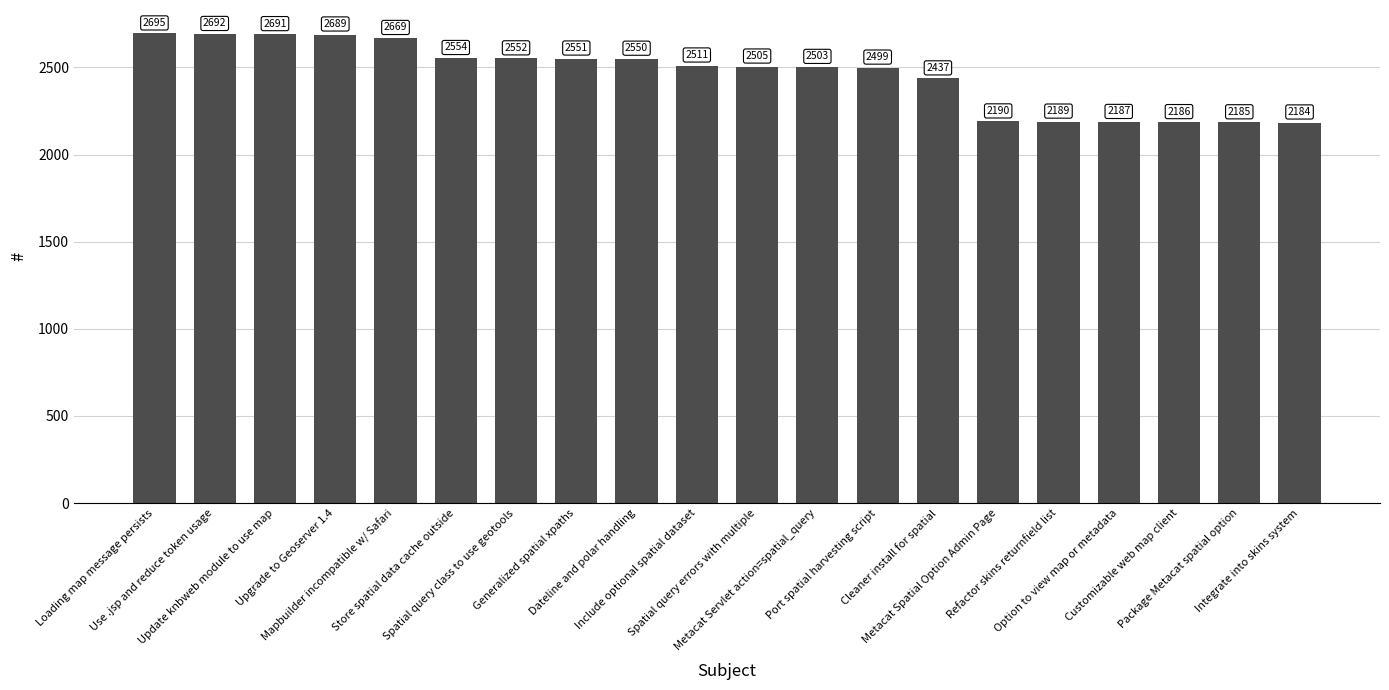

Rank the categories by value from lowest to highest.

Integrate into skins system, Package Metacat spatial option, Customizable web map client, Option to view map or metadata, Refactor skins returnfield list, Metacat Spatial Option Admin Page, Cleaner install for spatial, Port spatial harvesting script, Metacat Servlet action=spatial_query, Spatial query errors with multiple, Include optional spatial dataset, Dateline and polar handling, Generalized spatial xpaths, Spatial query class to use geotools, Store spatial data cache outside, Mapbuilder incompatible w/ Safari, Upgrade to Geoserver 1.4, Update knbweb module to use map, Use .jsp and reduce token usage, Loading map message persists